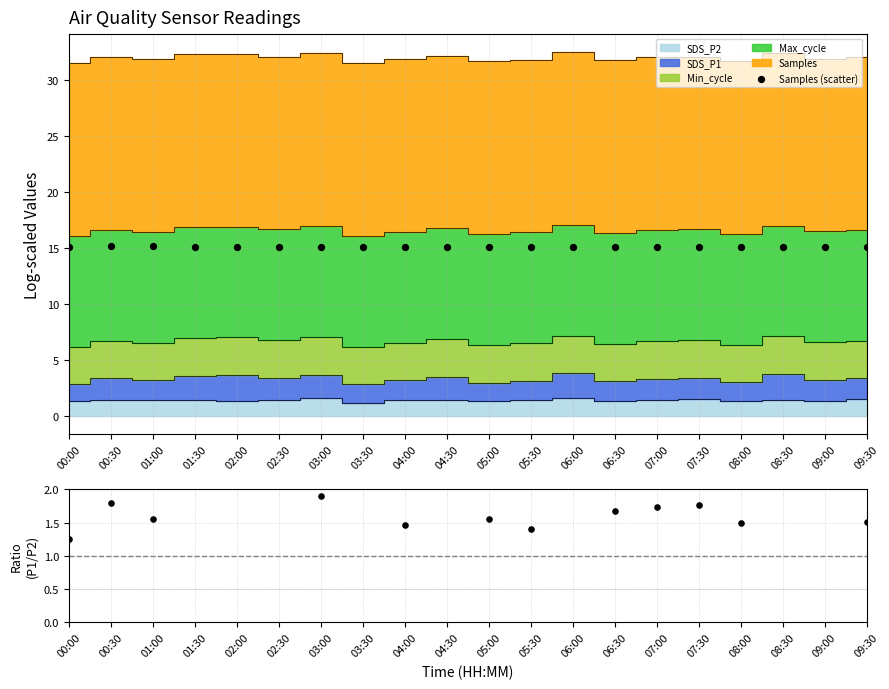

At how many categories does at least one series exceed 4?

20